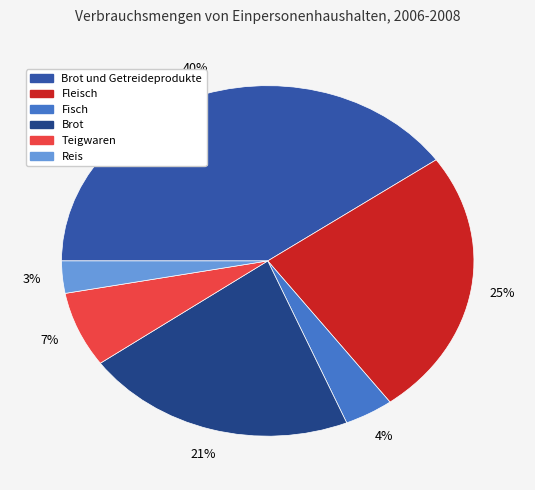

To the nearest percent, what is the average slice percentage?

17%